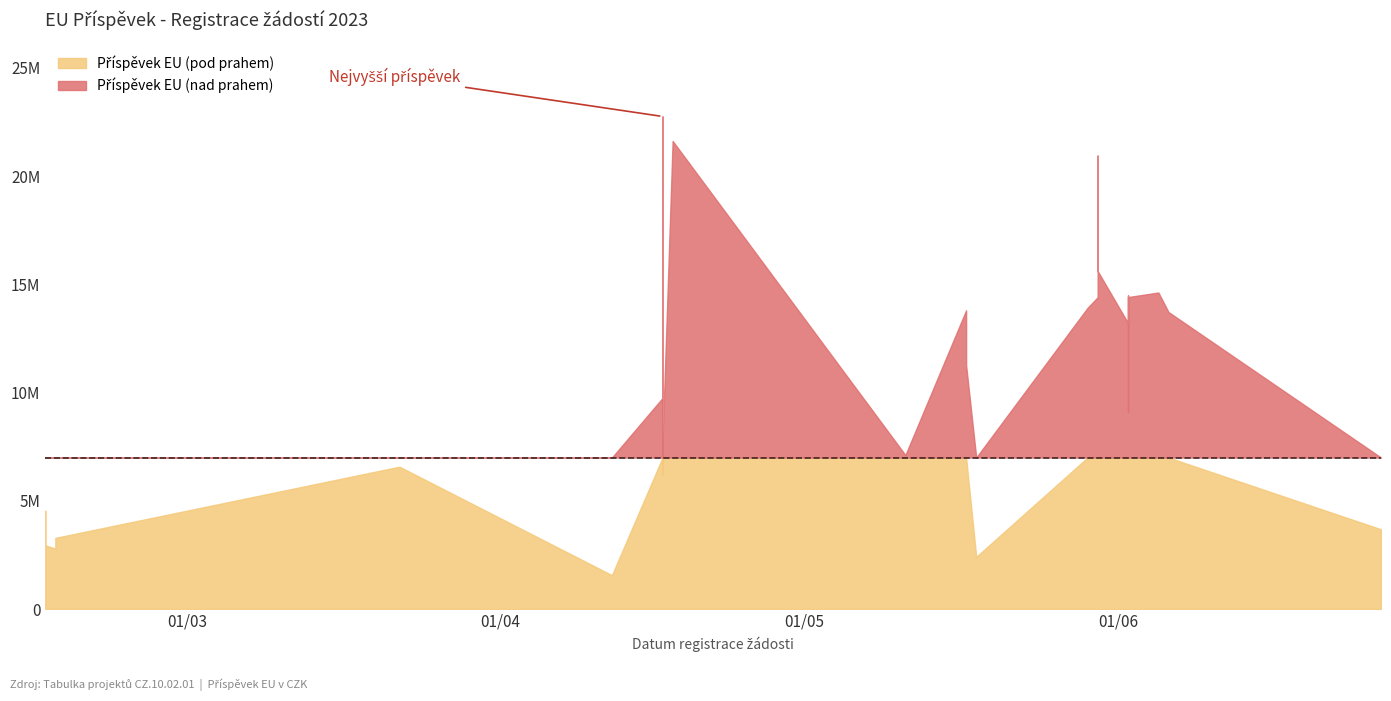

How many lines are shown in the chart?

1